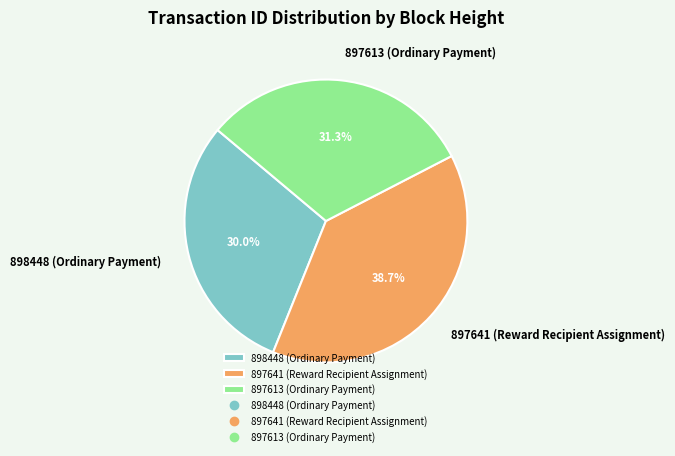

Does 898448 (Ordinary Payment) account for over 50% of the chart?

No